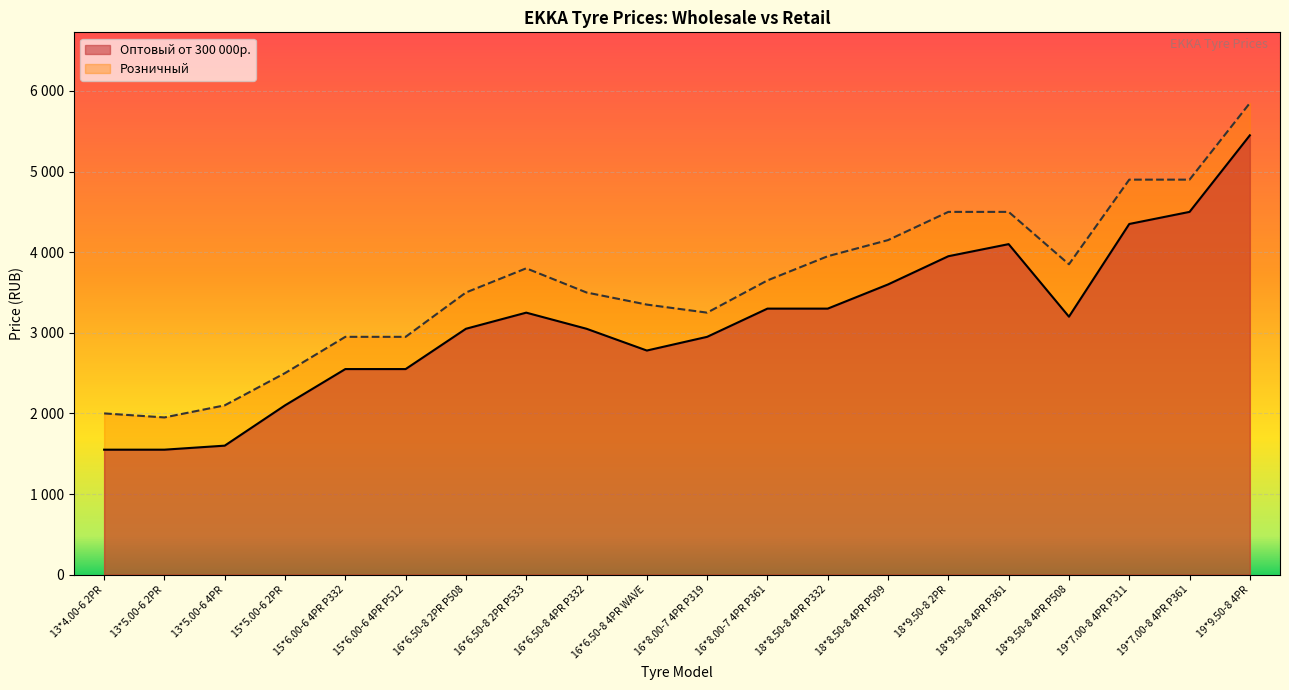

What is the difference between the highest and lowest values at 16*6.50-8 2PR P533?

550